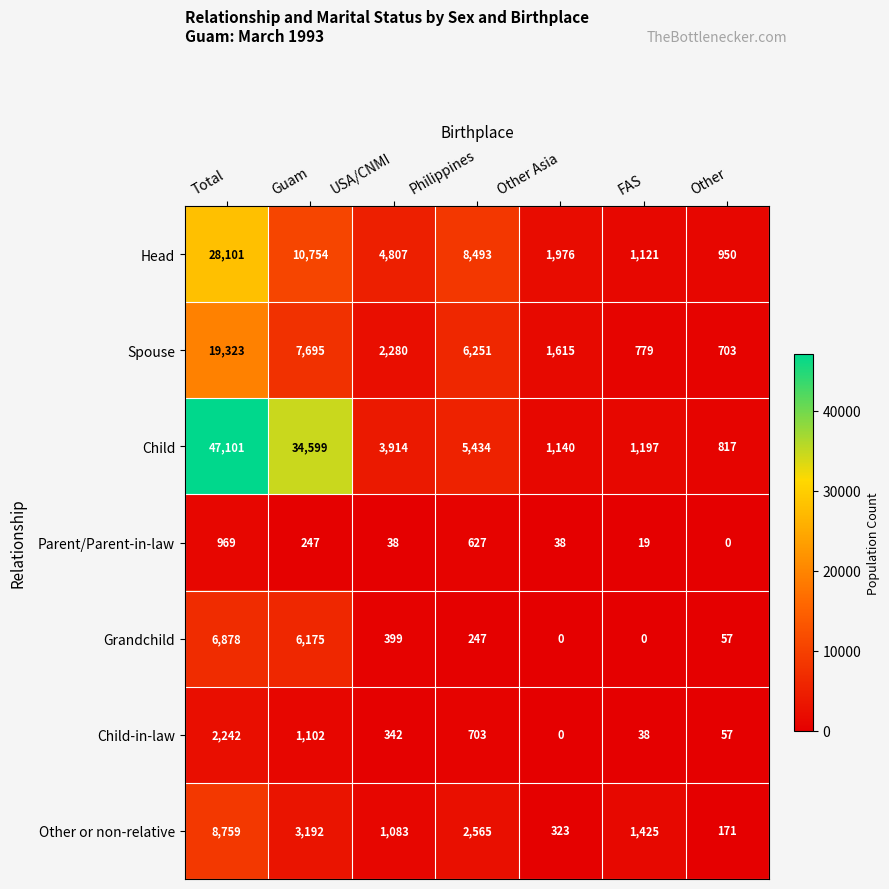

Count the number of data series in this chart.

7